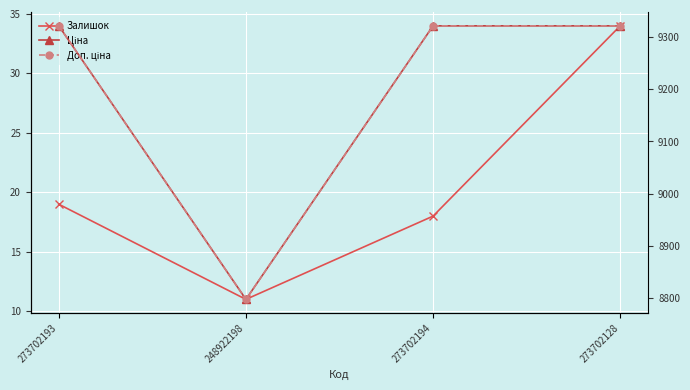

Which series has the largest range (max minus min)?

Ціна